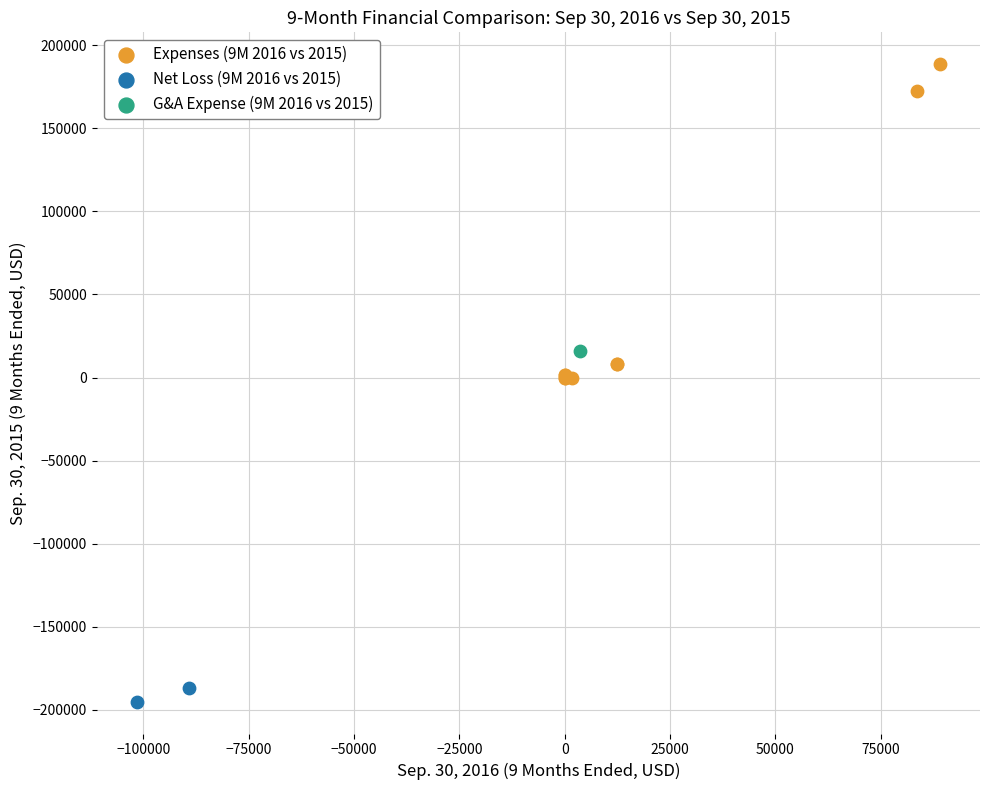

What are all the series names shown in the legend?

Expenses (9M 2016 vs 2015), Net Loss (9M 2016 vs 2015), G&A Expense (9M 2016 vs 2015)